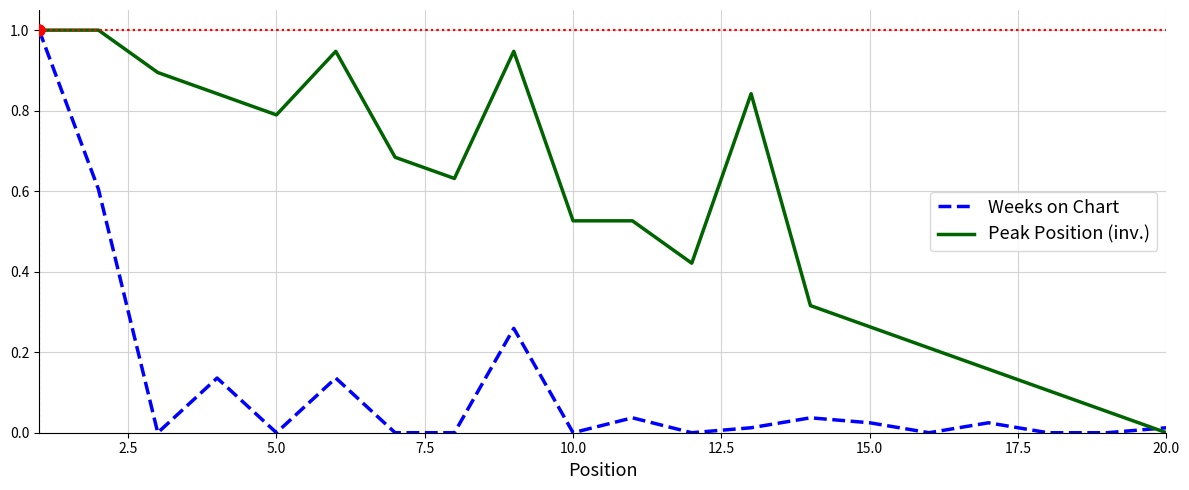

Which series has the largest range (max minus min)?

Weeks on Chart